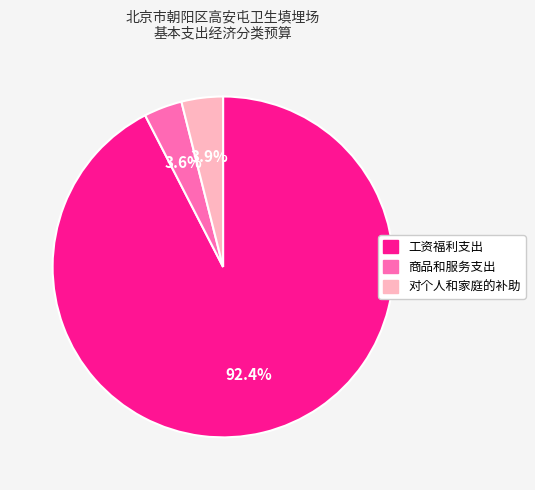

What percentage do 工资福利支出 and 对个人和家庭的补助 together represent?

96.4%